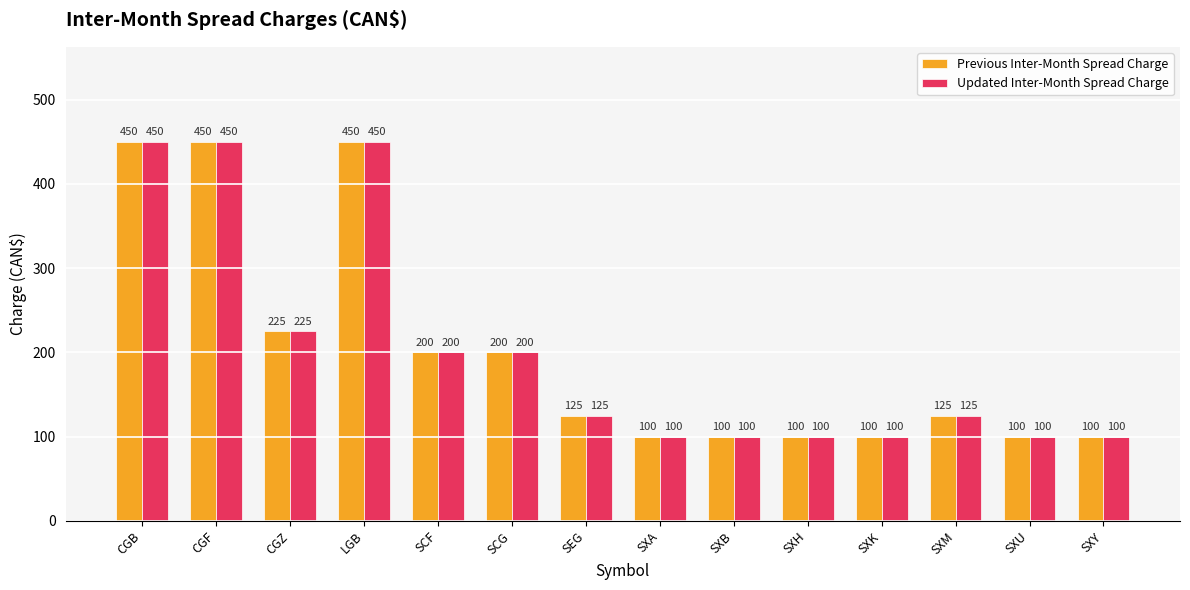

What are all the series names shown in the legend?

Previous Inter-Month Spread Charge, Updated Inter-Month Spread Charge